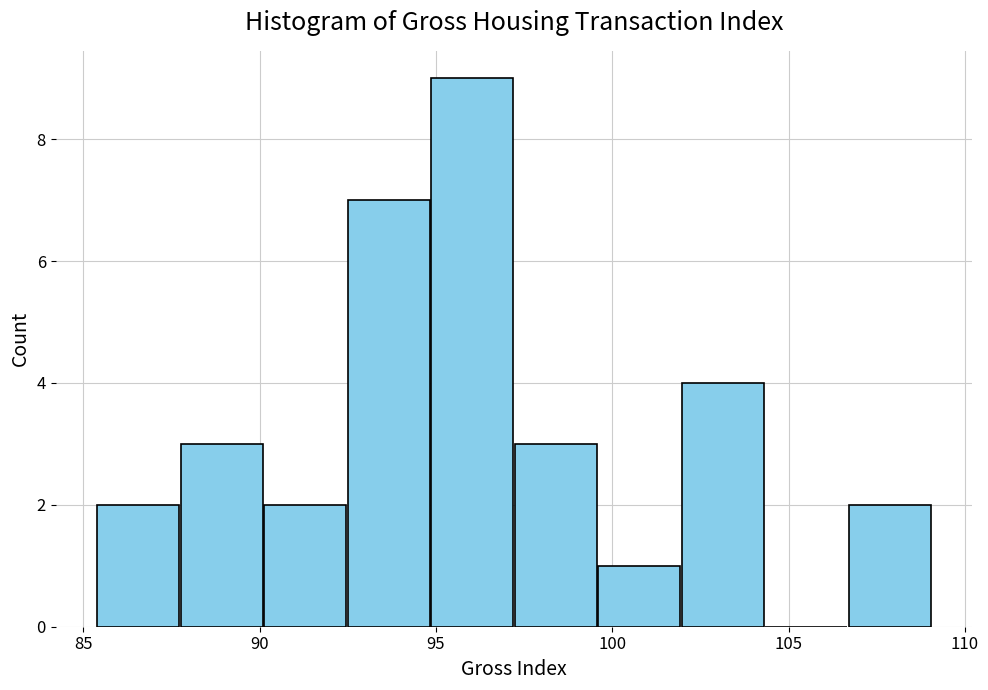

What is the height of the bar covering 95.0 to 97.0 on the x-axis? Neither the bar edges nor the heights are printed on the chart, so give them approximately, as read against the axes.

9